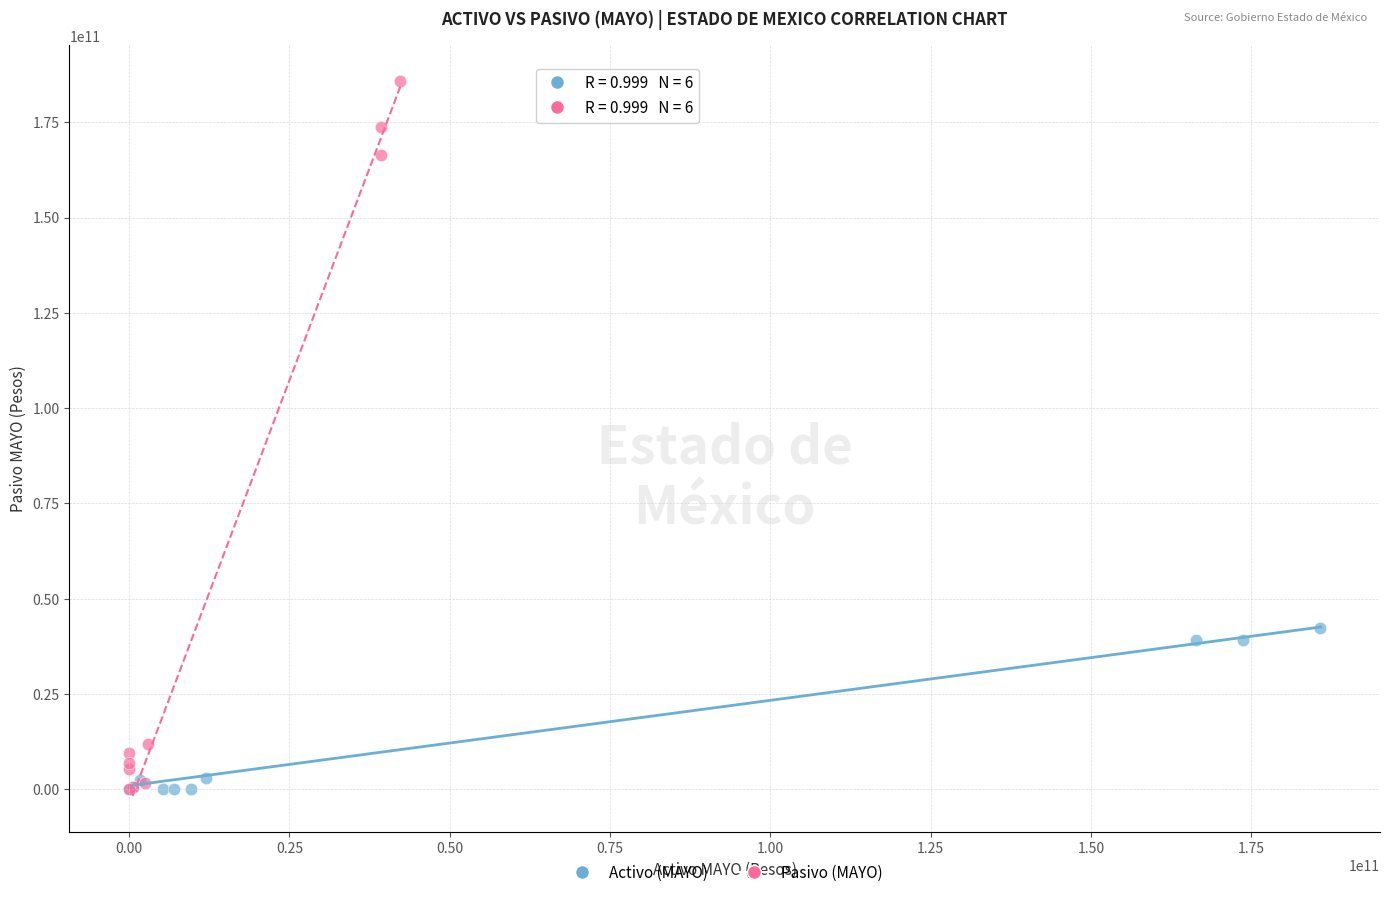

Which series reaches the maximum Y coordinate?

Pasivo (MAYO)